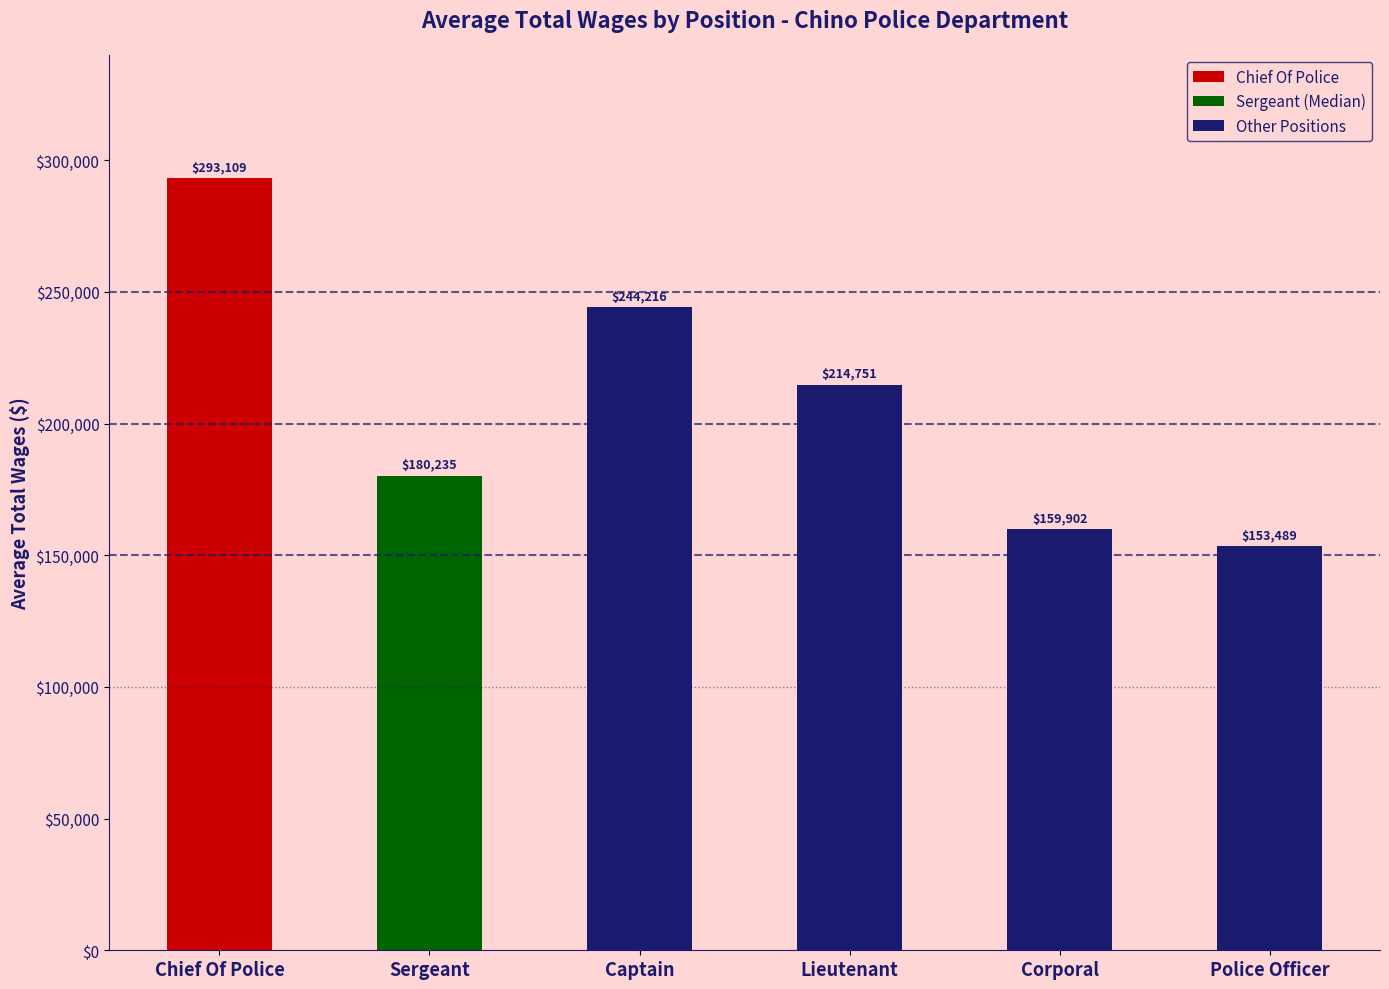

Approximately how many times larger is the value at Chief Of Police compared to Corporal?

1.8